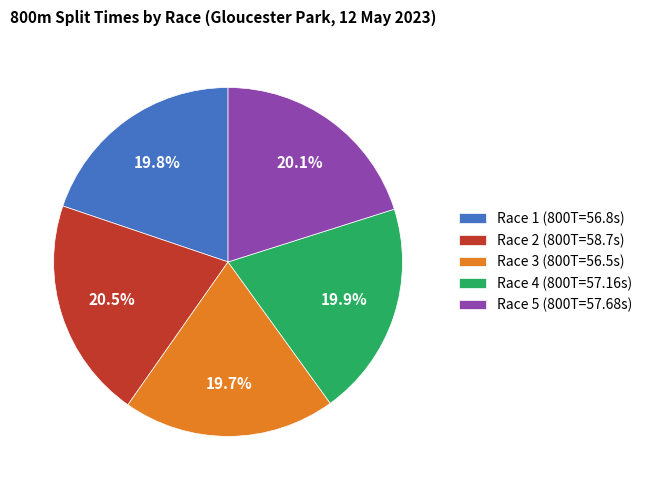

Is there any slice that represents more than half of the pie?

No